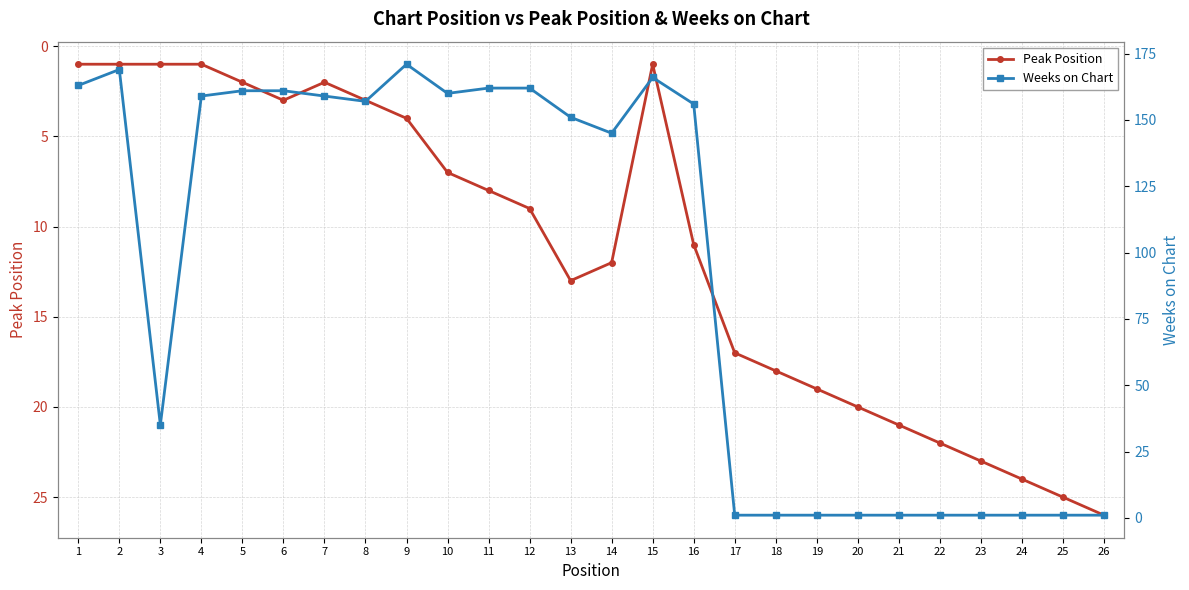

After their last crossing, which series has the higher values: Peak Position or Weeks on Chart?

Peak Position